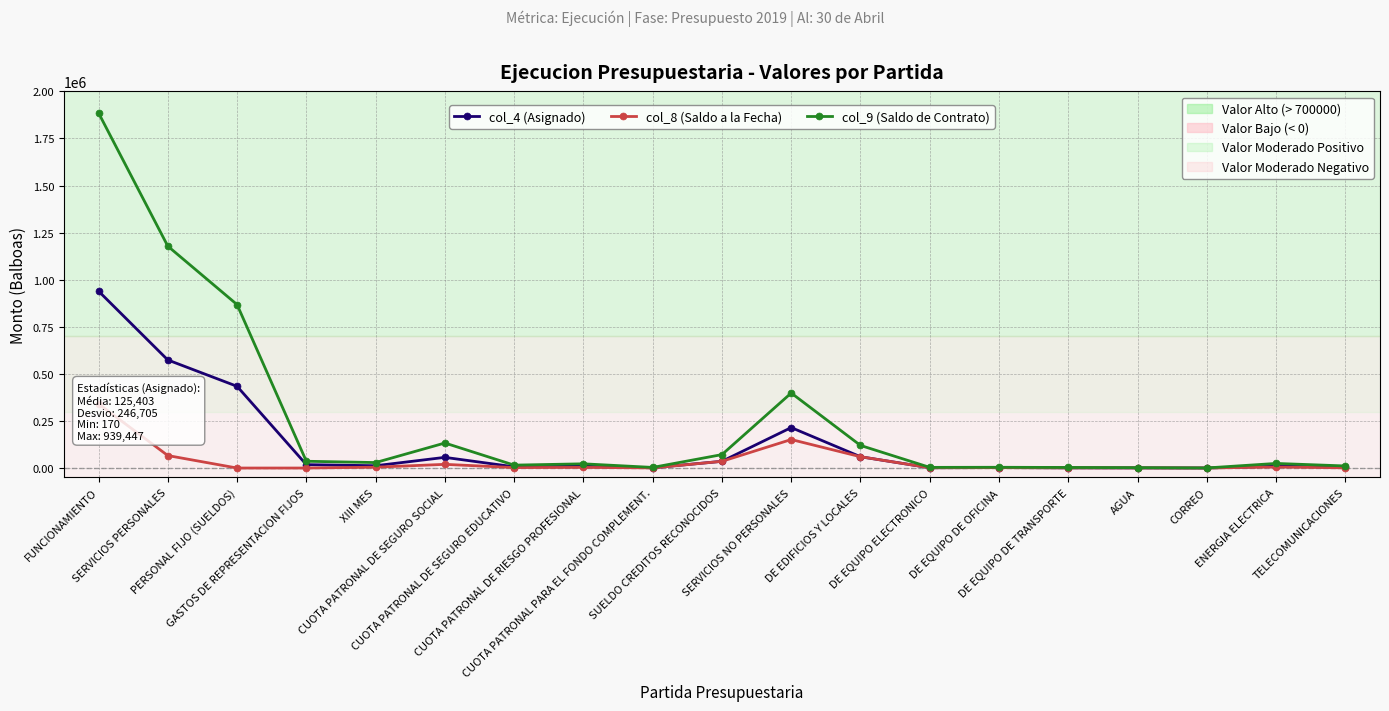

Is the value of col_4 (Asignado) at ENERGIA ELECTRICA greater than the value of col_8 (Saldo a la Fecha) at GASTOS DE REPRESENTACION FIJOS?

Yes